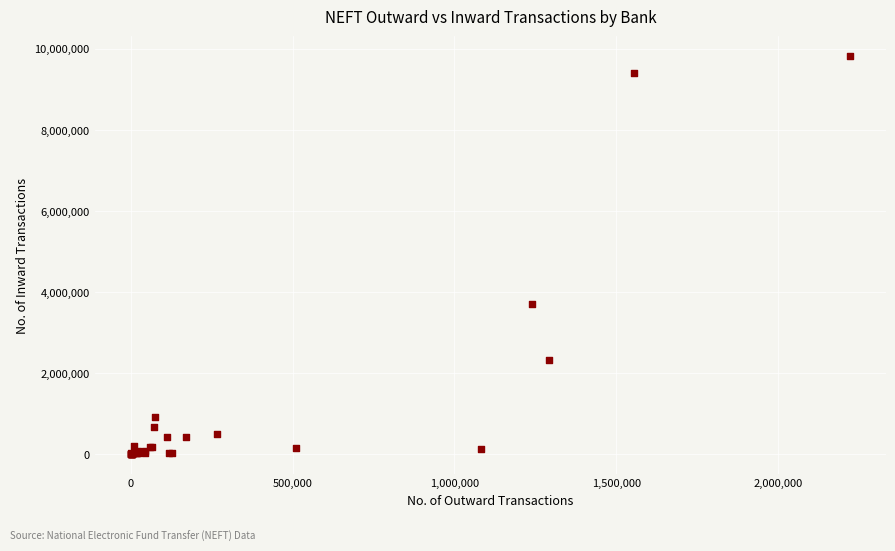

What Y value in the scatter plot is closest to 4909404?

3712532